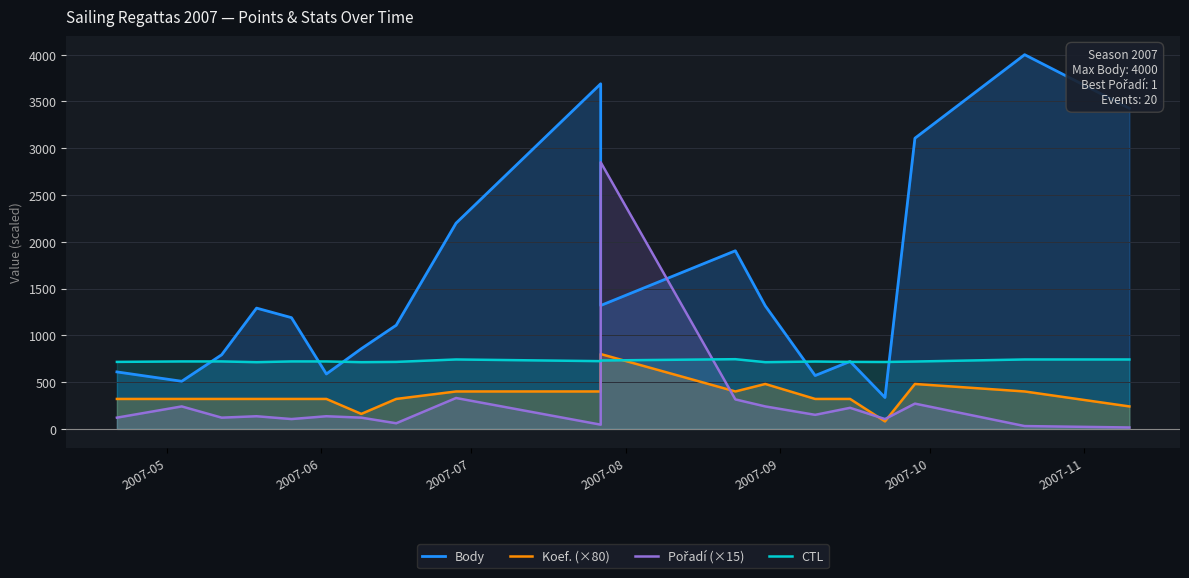

Is it true that Body equals 609 at 2007-05?

True